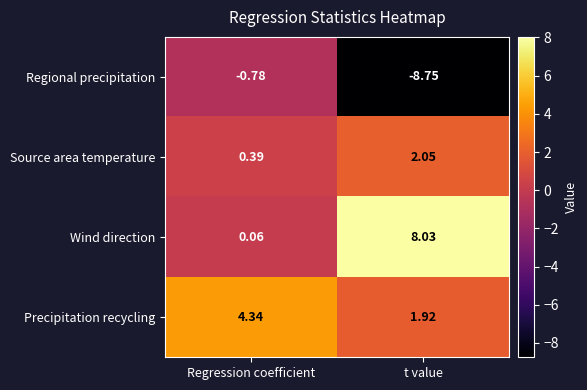

Which category has the lowest value across all series?

t value